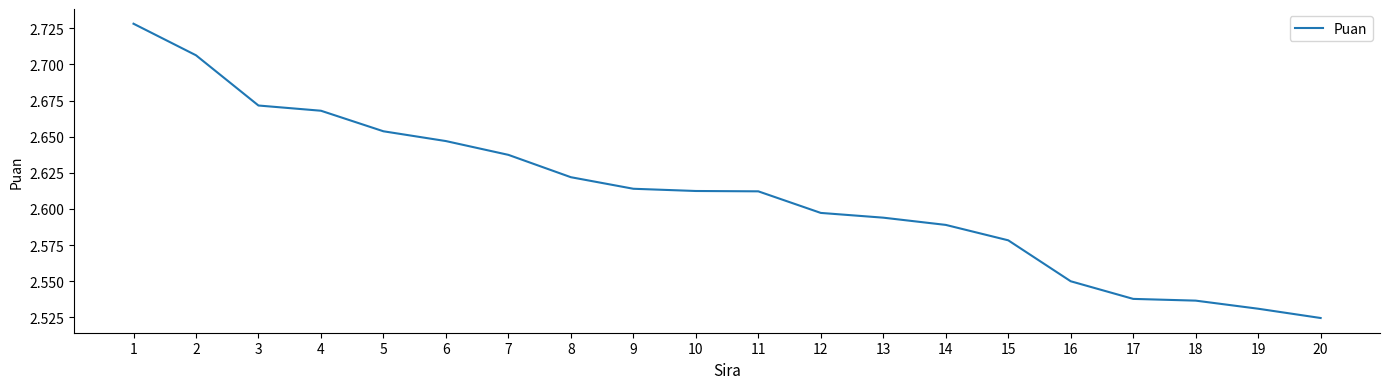

Which label corresponds to the largest value in the chart?

1